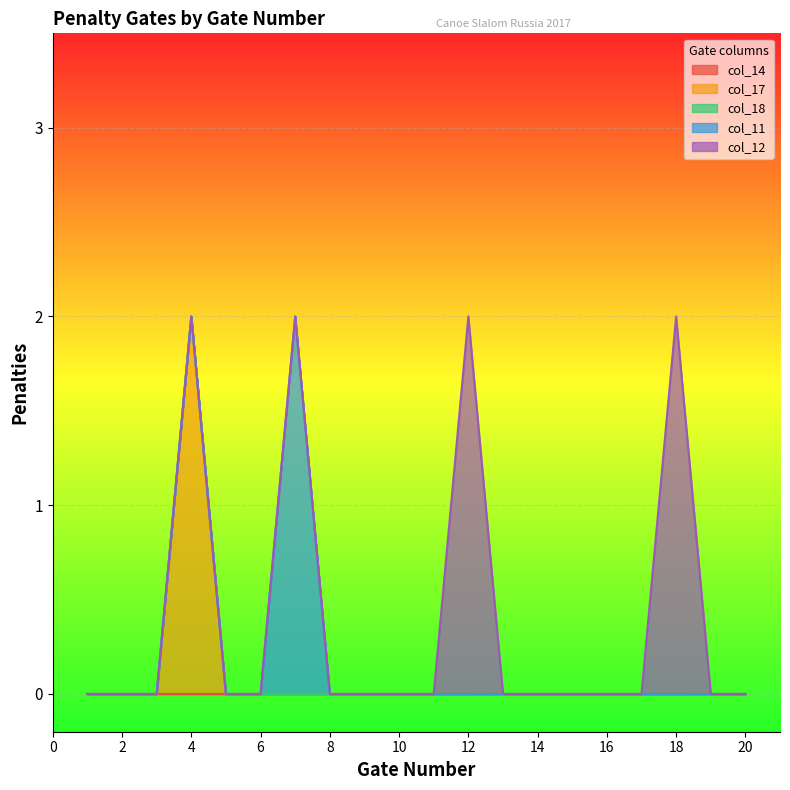

Where is col_11 nearest to the value 1?

1